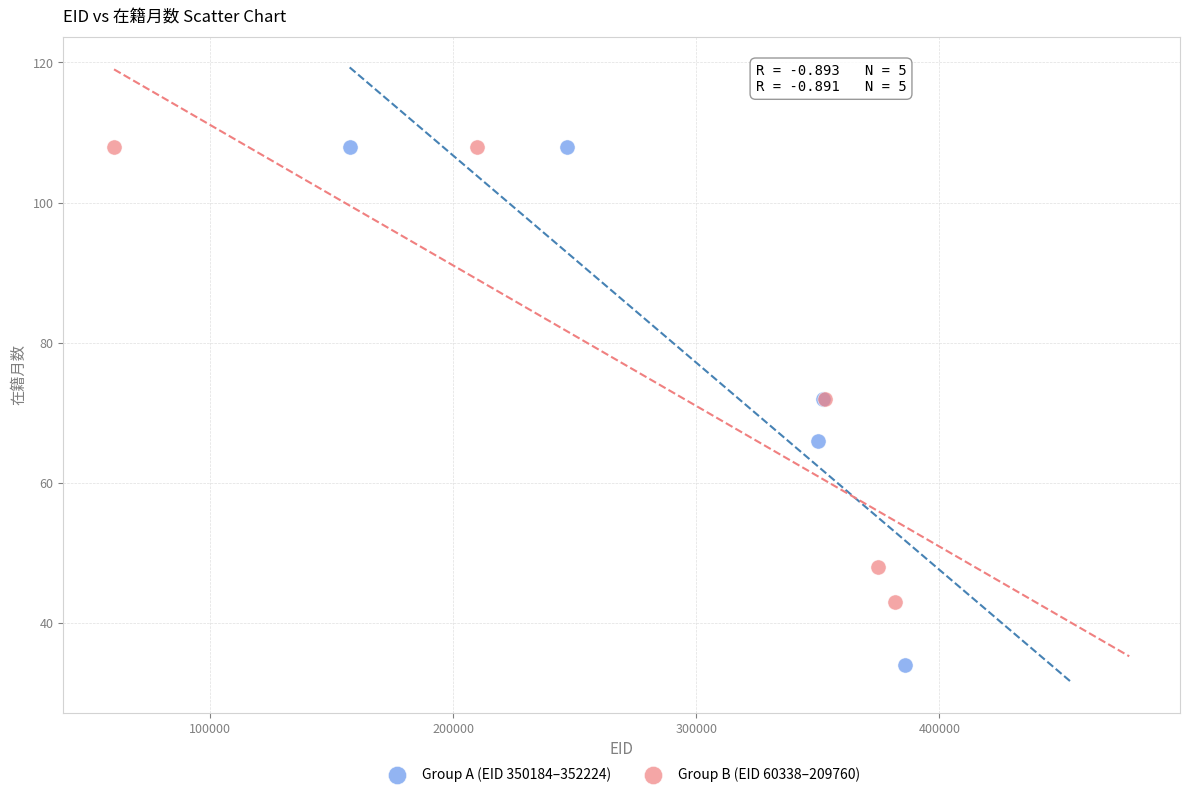

What are all the series names shown in the legend?

Group A (EID 350184–352224), Group B (EID 60338–209760)